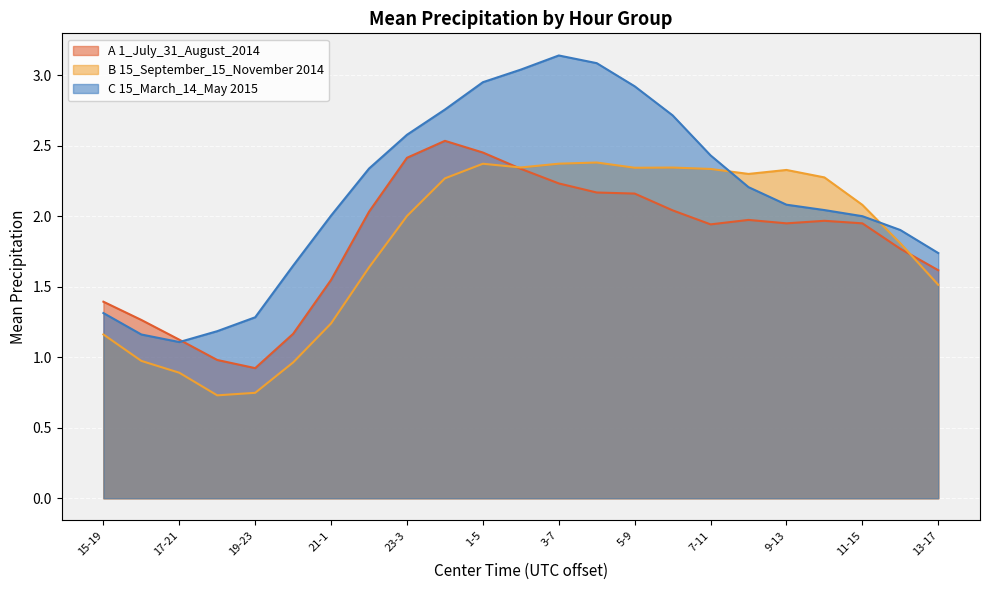

At which category is the sum across all series the highest?

1-5